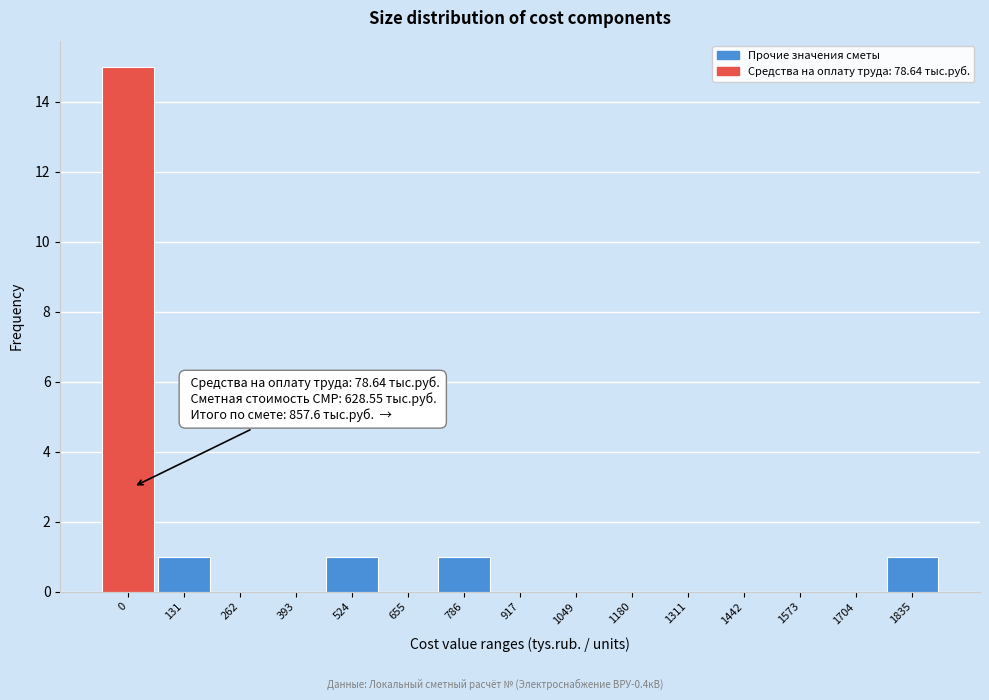

Reading left to right, what are all the values shown in this chart?

0=15	131=1	262=0	393=0	524=1	655=0	786=1	917=0	1049=0	1180=0	1311=0	1442=0	1573=0	1704=0	1835=1